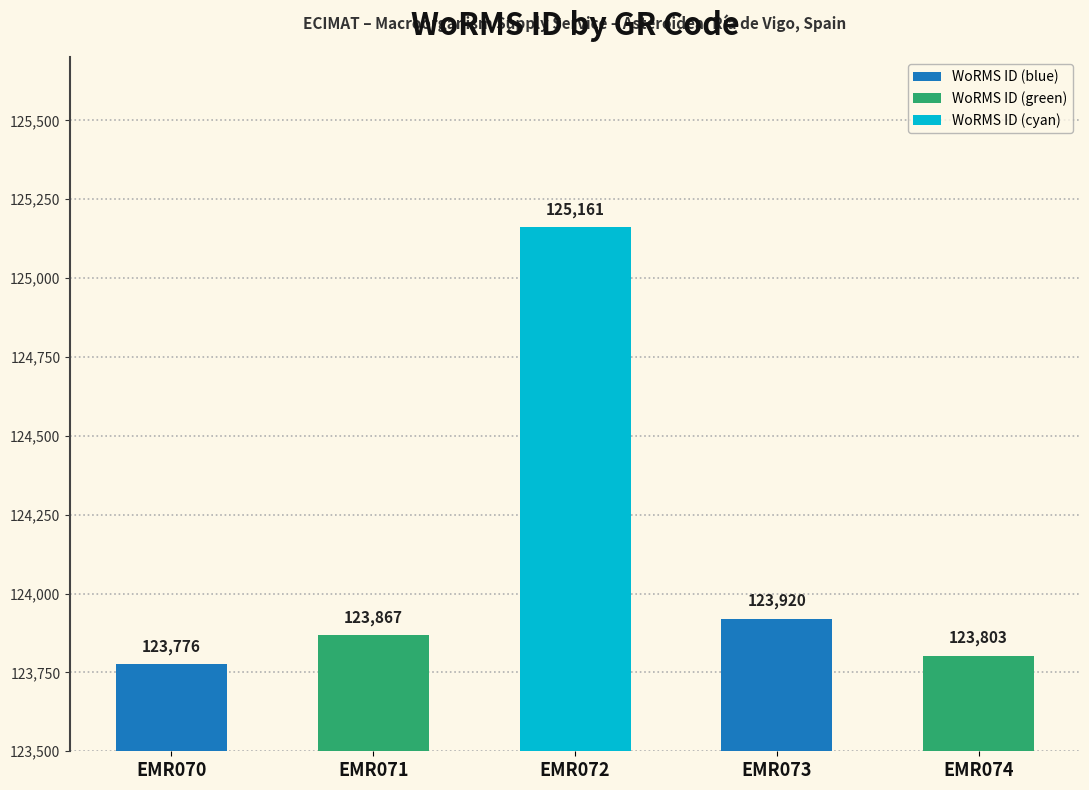

List the labels in order of value, largest first.

EMR072, EMR073, EMR071, EMR074, EMR070